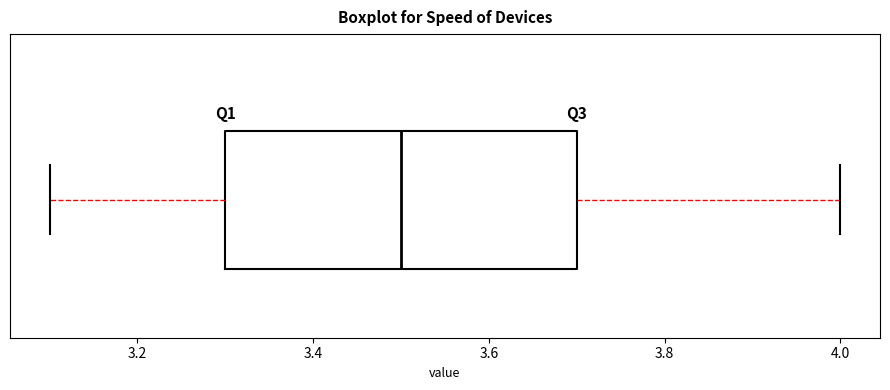

Transcribe this box plot: give where the median line is, the range the box spans, and where the two whiskers end, as read against the x-axis. The values are not printed on the chart, so give them approximately, as read against the axis.

median 3.5, box 3.3 to 3.7, whiskers 3.1 to 4.0